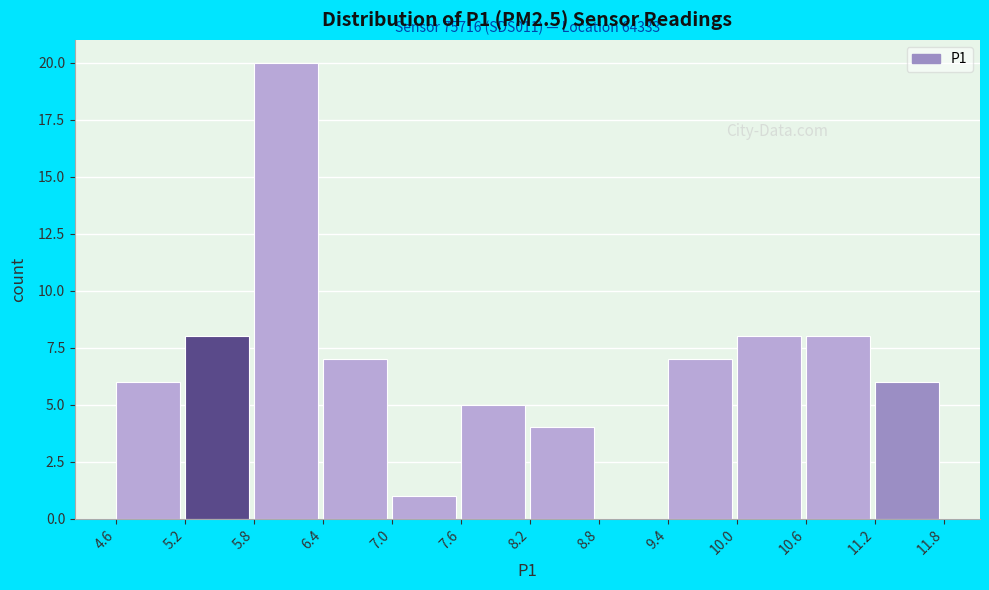

Over which range of the x-axis is the bar tallest?

5.8 to 6.4